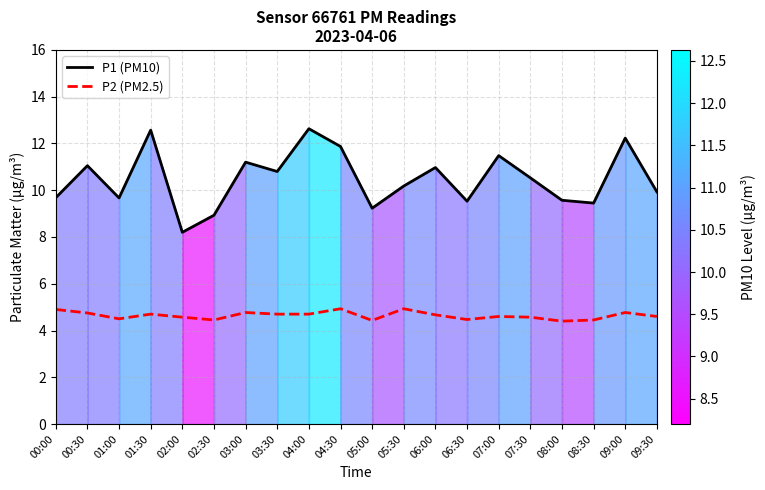

What is the greatest value displayed?

12.6